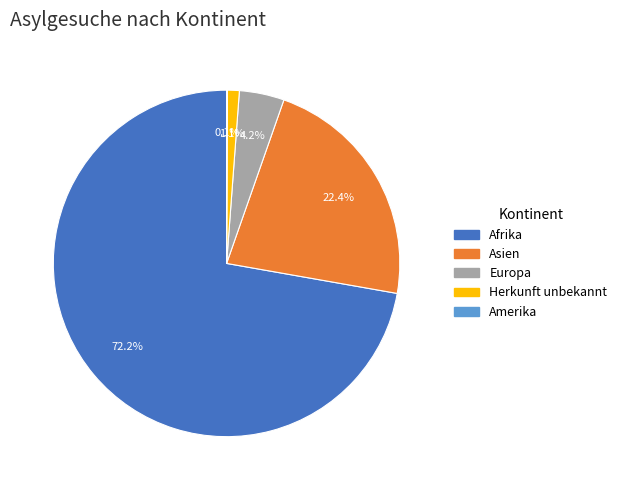

Between Herkunft unbekannt and Asien, which is larger?

Asien